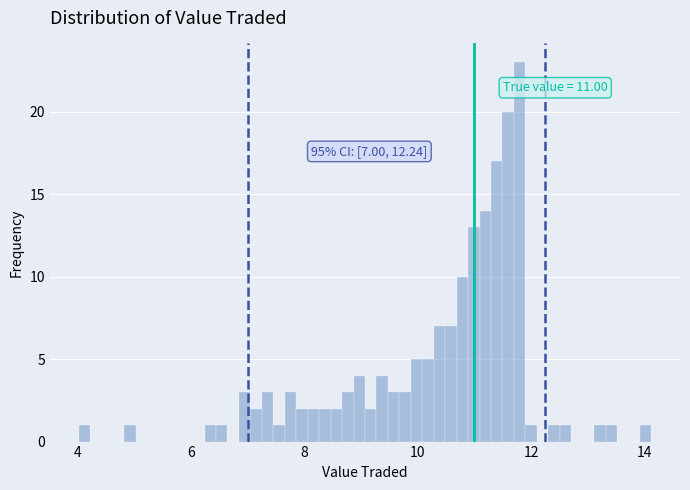

Around what value on the x-axis is the tallest bar? Give the approximate position of its centre, as read against the axis.

11.8